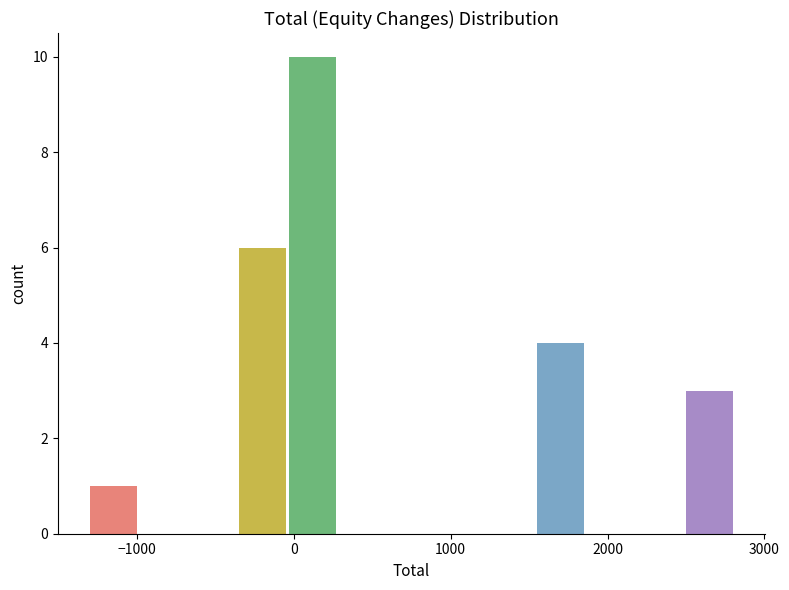

Around what value on the x-axis is the tallest bar? Give the approximate position of its centre, as read against the axis.

100